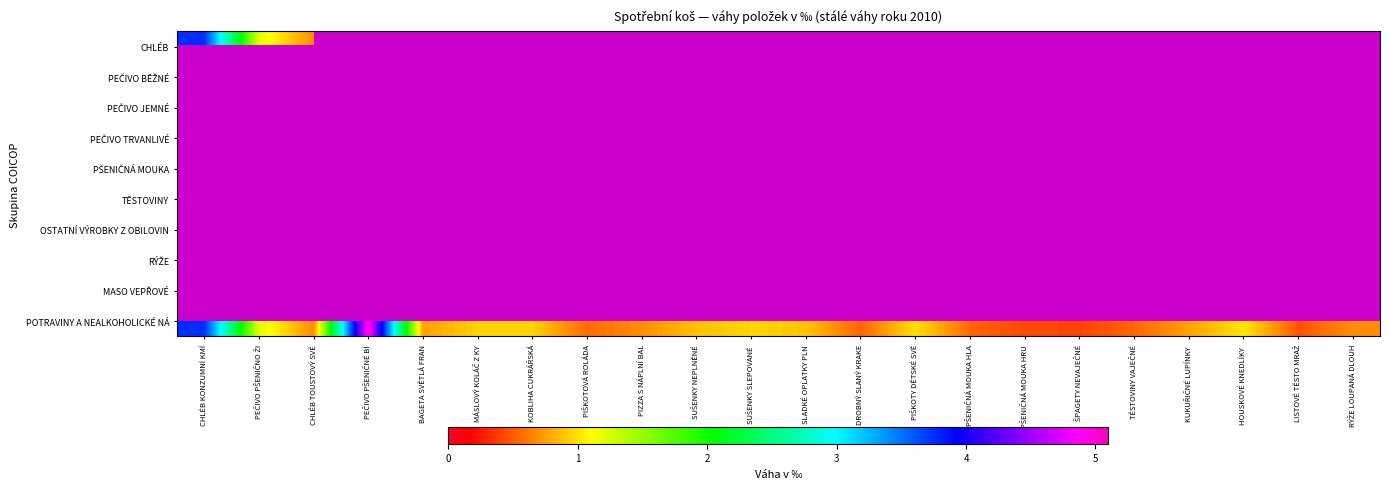

True or false: PEČIVO JEMNÉ has a value of 1.6 at MÁSLOVÝ KOLÁČ Z KY.

False